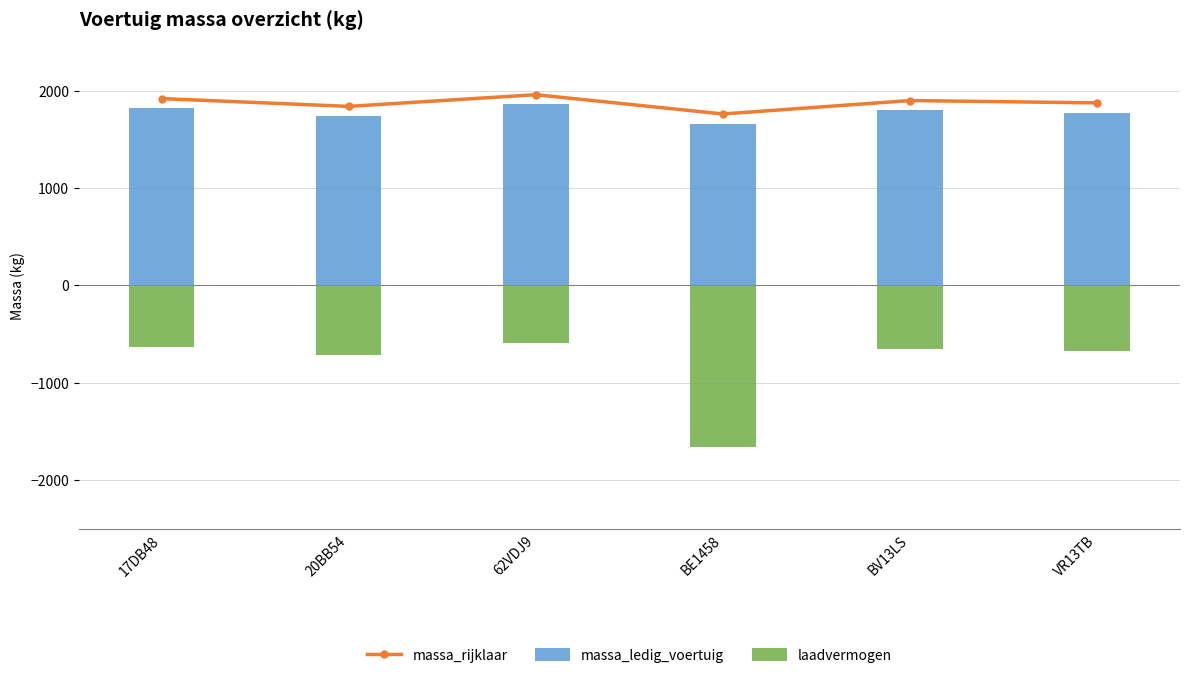

Rank the series at 62VDJ9 from lowest to highest value.

laadvermogen, massa_ledig_voertuig, massa_rijklaar